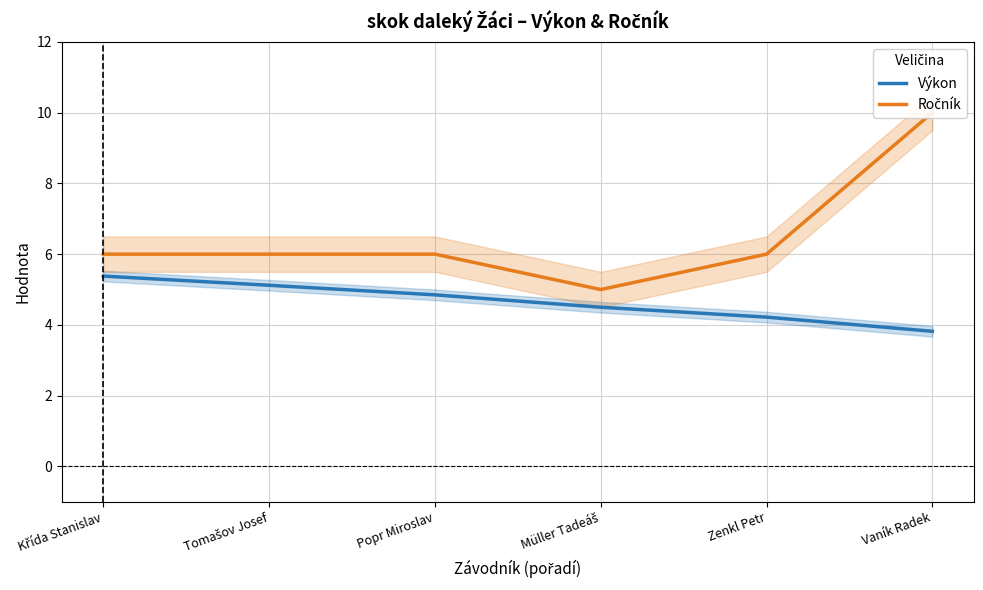

Reading right to left, extract all data points from this chart.

Výkon: Vaník Radek=3.8	Zenkl Petr=4.2	Müller Tadeáš=4.5	Popr Miroslav=4.8	Tomašov Josef=5.1	Křída Stanislav=5.4
Ročník: Vaník Radek=10.0	Zenkl Petr=6.0	Müller Tadeáš=5.0	Popr Miroslav=6.0	Tomašov Josef=6.0	Křída Stanislav=6.0